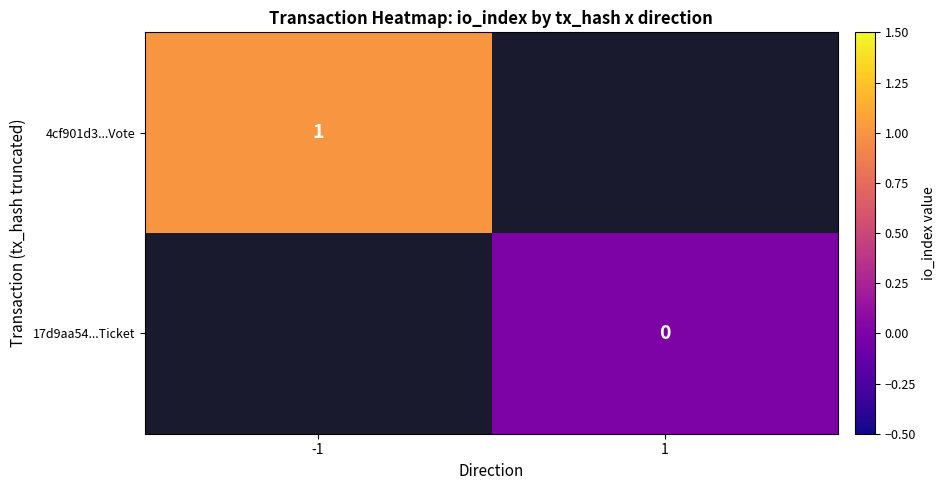

The 4cf901d3...Vote series shows 0 at -1. True or false?

False